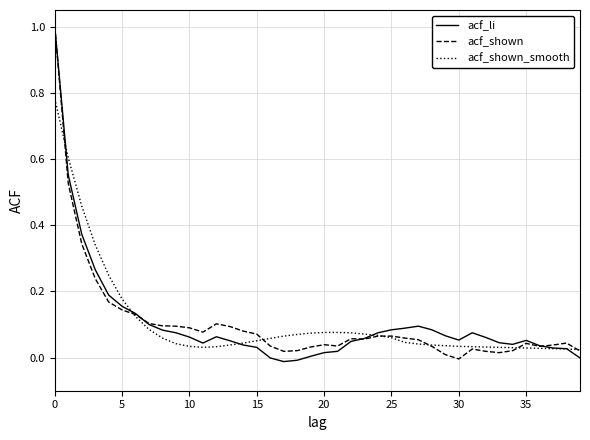

What is the greatest value displayed?

1.0